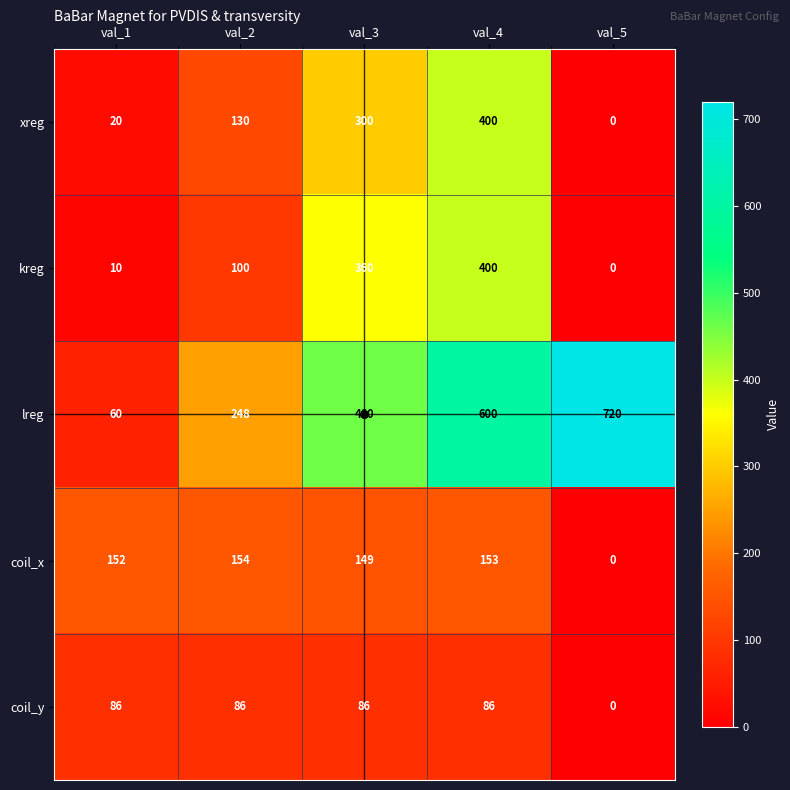

Between val_2 and val_5, which series saw the biggest shift?

lreg